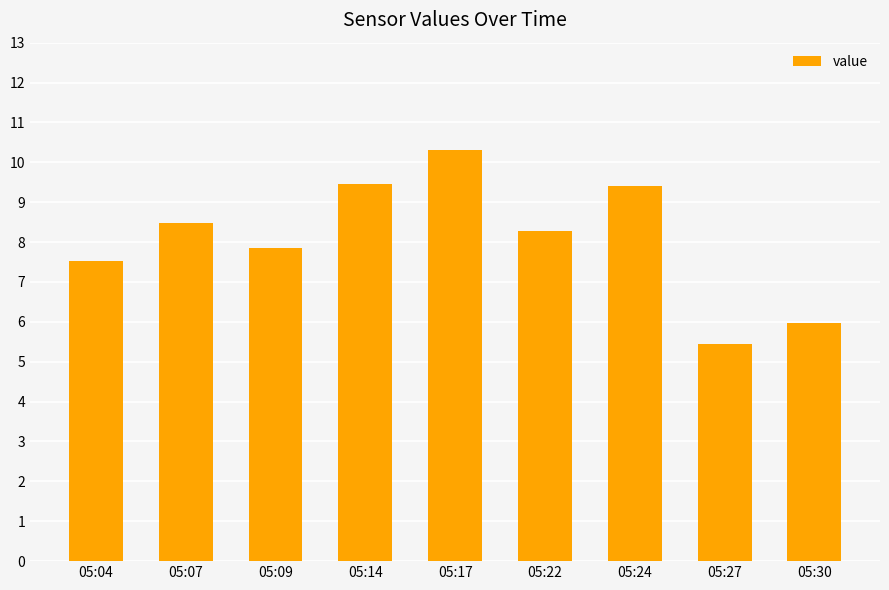

What is the ratio of the value at 05:27 to the value at 05:14?

0.6